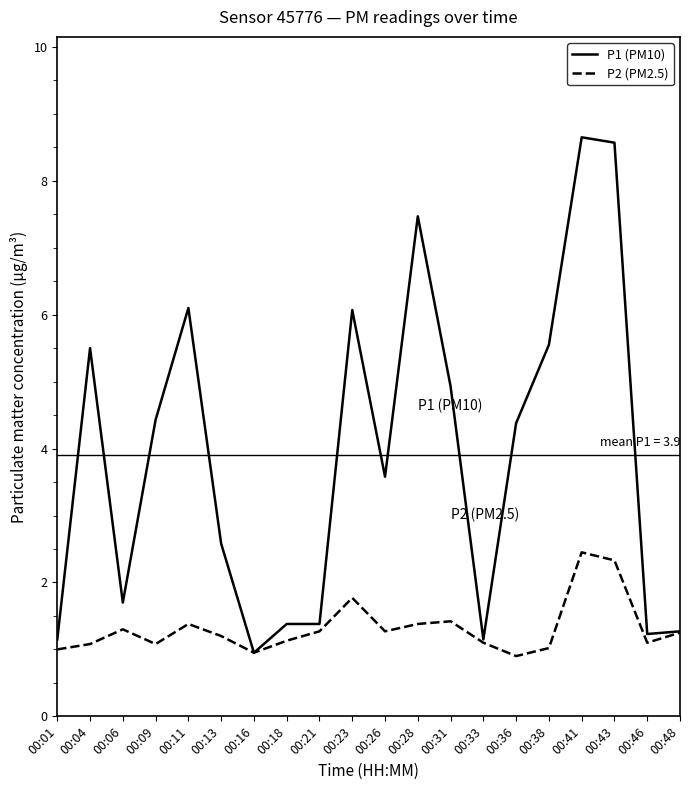

Which series has the largest total across all categories?

P1 (PM10)